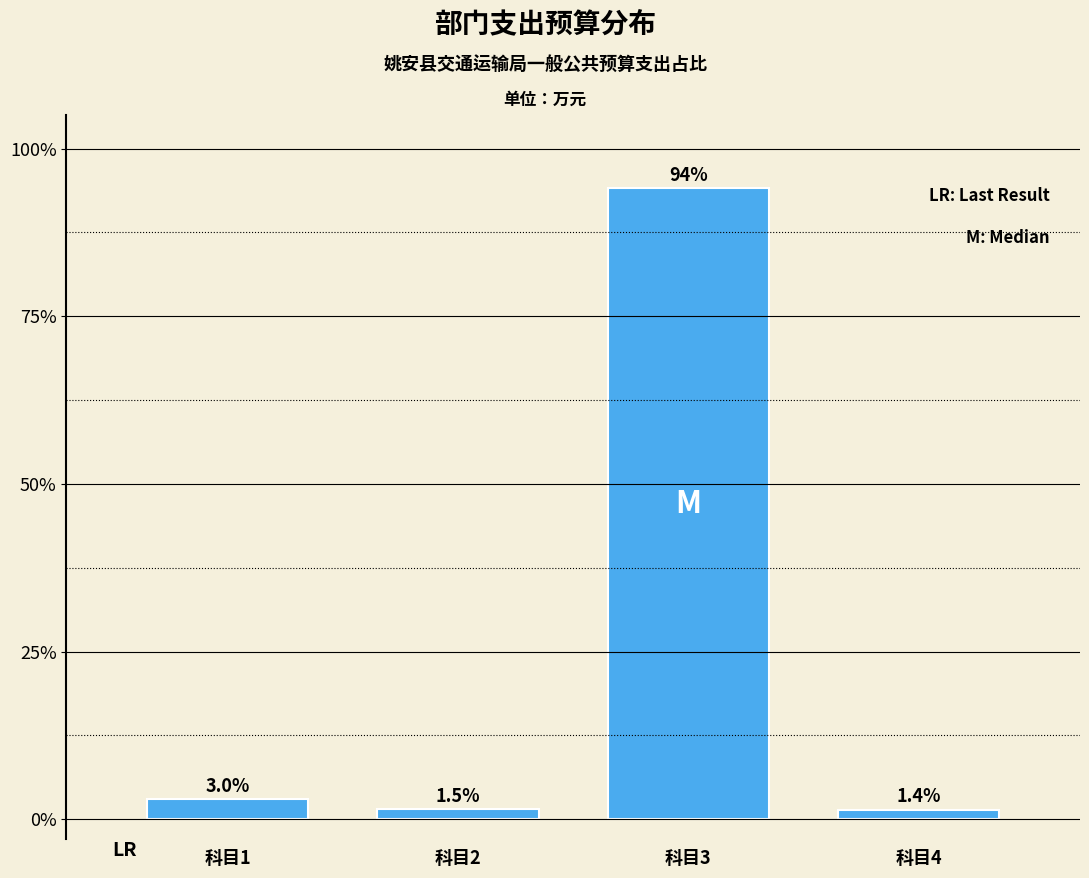

Reading left to right, list all the values displayed in this chart.

3.0	1.5	94.1	1.4